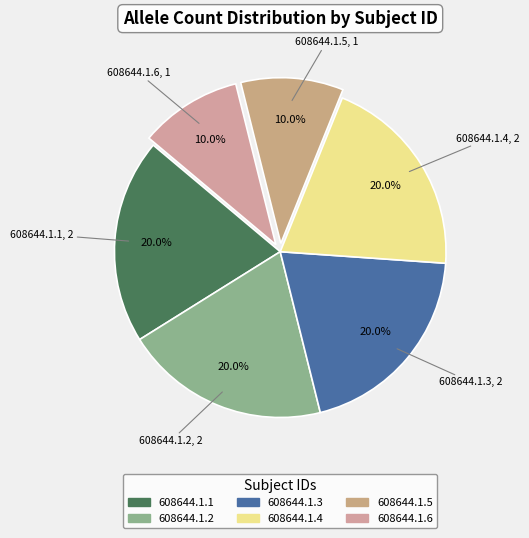

How many segments does this pie chart have?

6